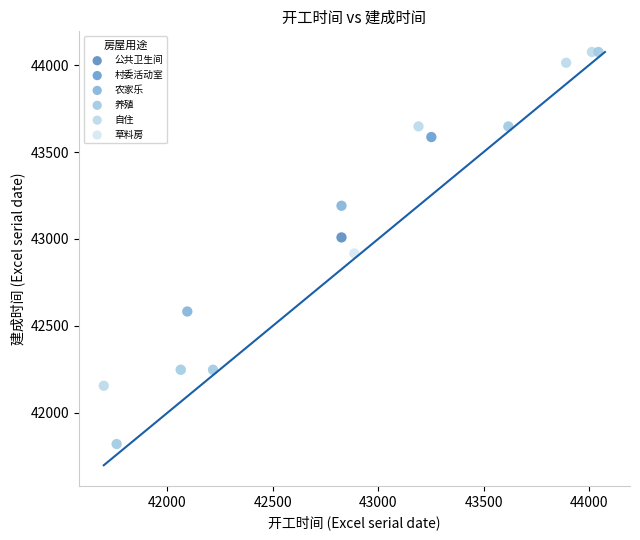

What are all the series names shown in the legend?

公共卫生间, 村委活动室, 农家乐, 养殖, 自住, 草料房